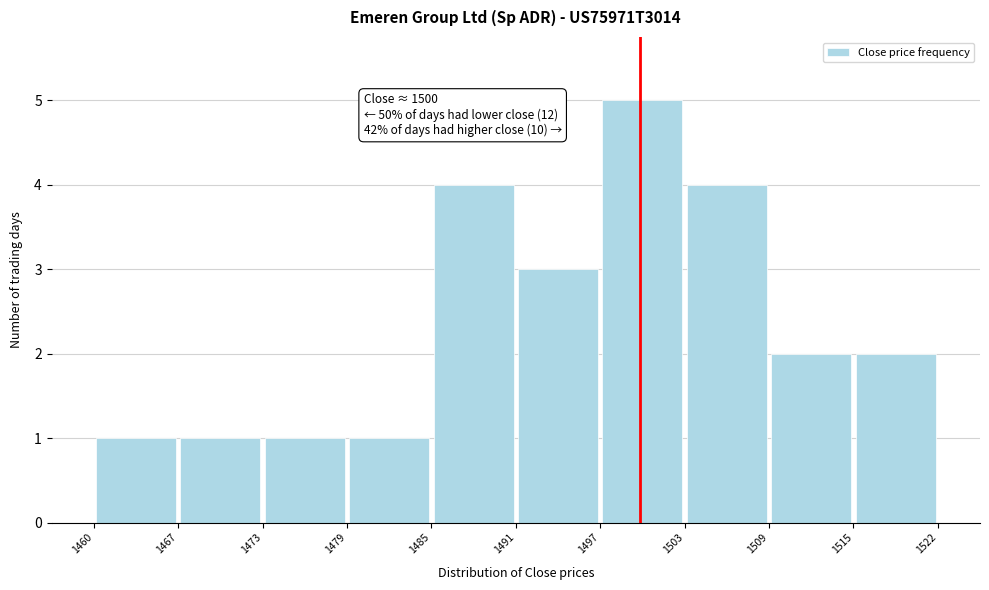

Which range on the x-axis has the tallest bar?

1497 to 1503